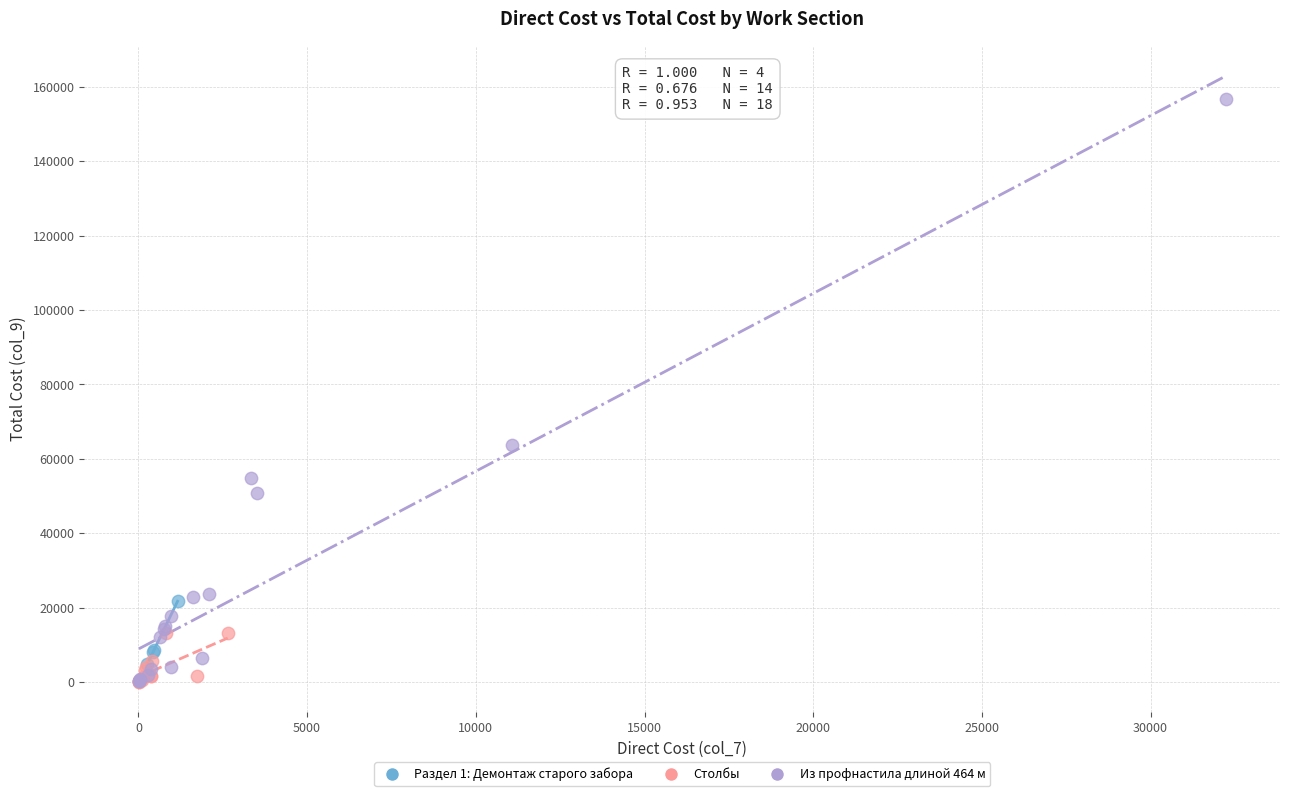

Which series contains the highest Y value?

Из профнастила длиной 464 м